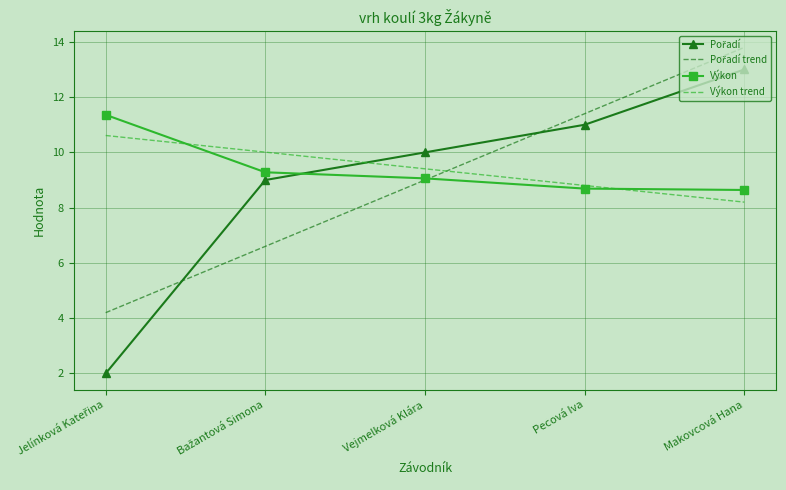

What is the spread (max minus min) of values at Pecová Iva?

2.7